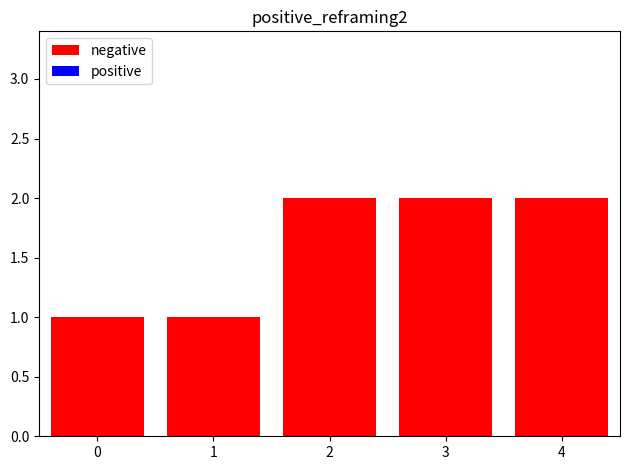

Approximately how many times larger is the value at 4 compared to 1?

2.0